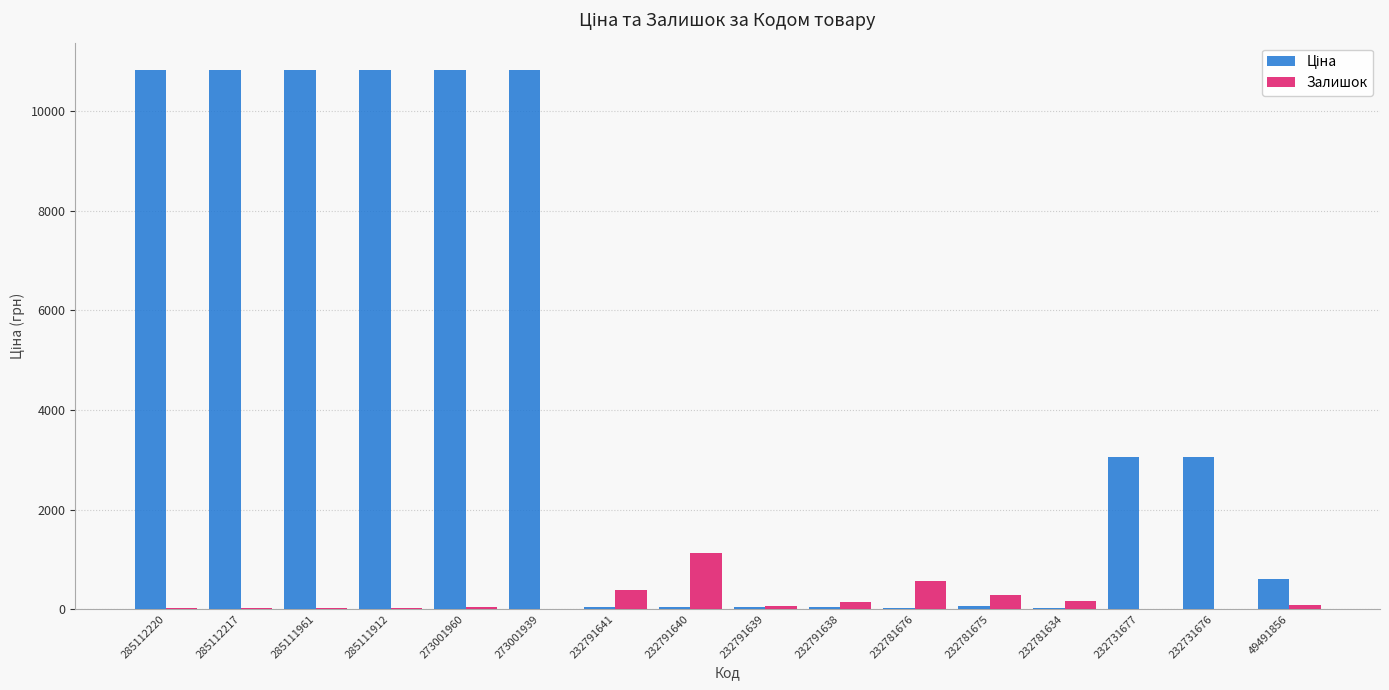

What is the sum of the Залишок values at 285112217 and 232781634?

170.0